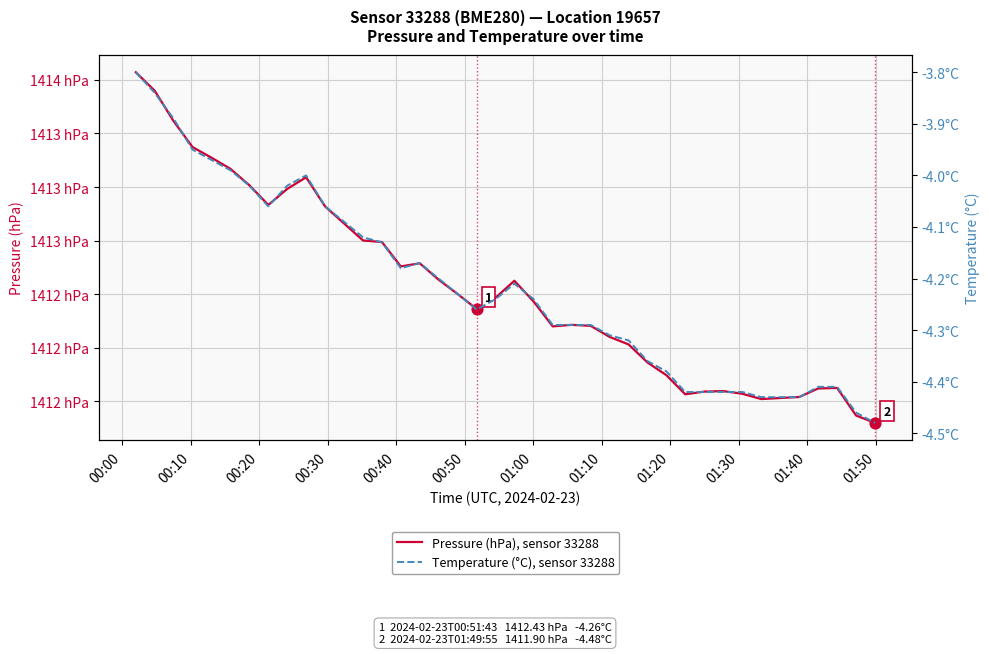

Which series contains the highest Y value?

Pressure (hPa), sensor 33288